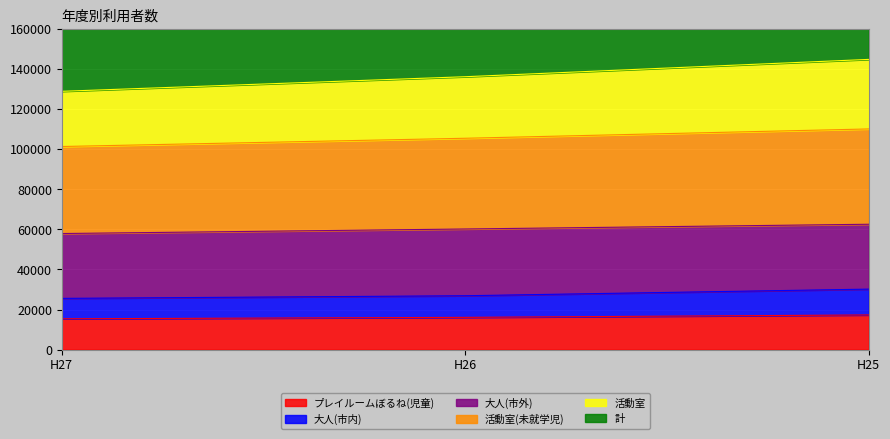

The value of プレイルームぼるね(児童) at H26 is 22071. True or false?

False